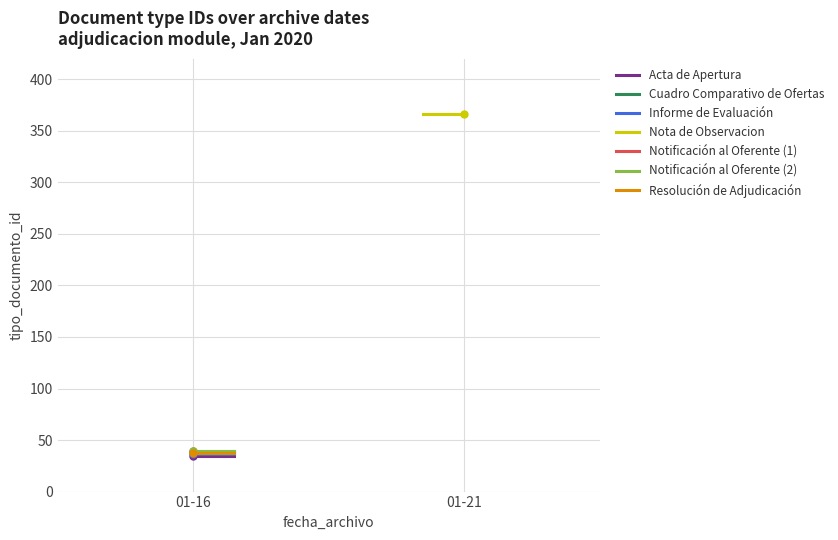

List the labels in order of value, largest first.

2020-01-21, 2020-01-16, 2020-01-16, 2020-01-16, 2020-01-16, 2020-01-16, 2020-01-16